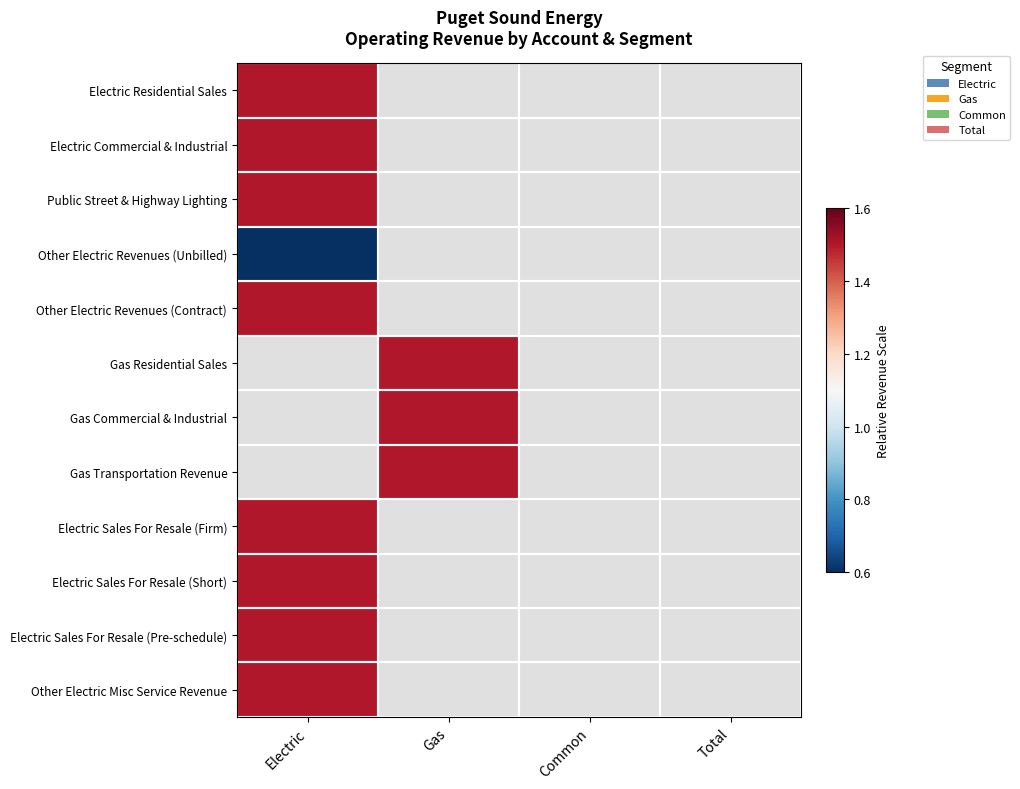

List the series in order of their overall mean, highest first.

Electric Residential Sales, Electric Commercial & Industrial, Public Street & Highway Lighting, Other Electric Revenues (Unbilled), Other Electric Revenues (Contract), Gas Residential Sales, Gas Commercial & Industrial, Gas Transportation Revenue, Electric Sales For Resale (Firm), Electric Sales For Resale (Short), Electric Sales For Resale (Pre-schedule), Other Electric Misc Service Revenue